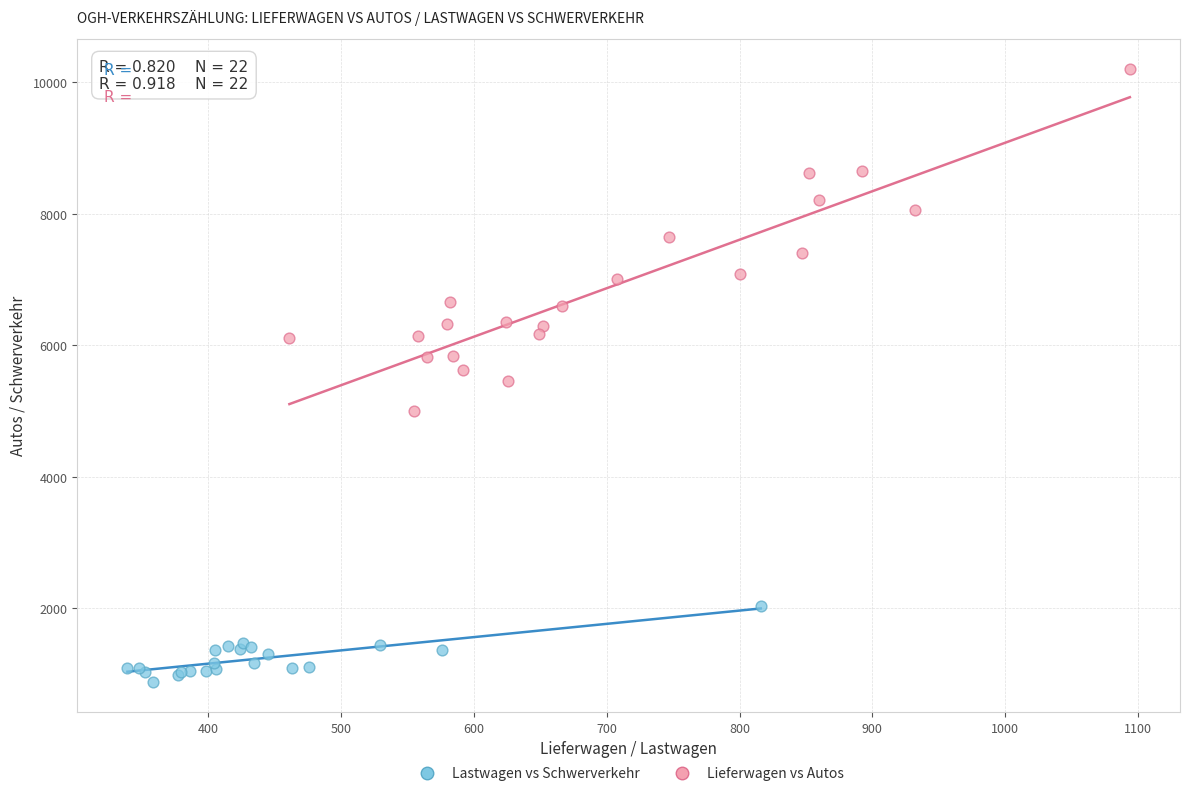

Which series contains the lowest Y value?

Lastwagen vs Schwerverkehr